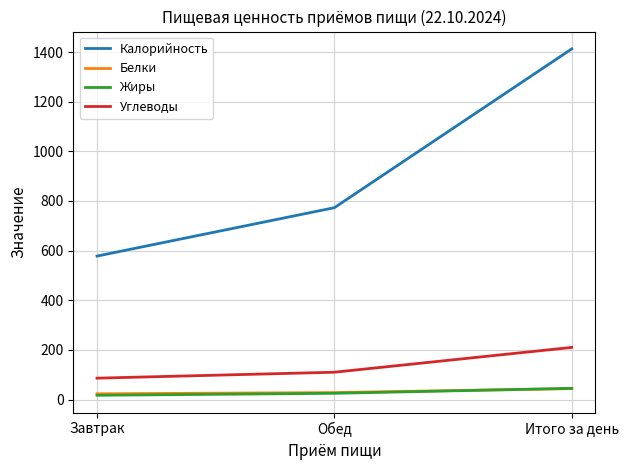

How many Белки values are between 23 and 44?

3